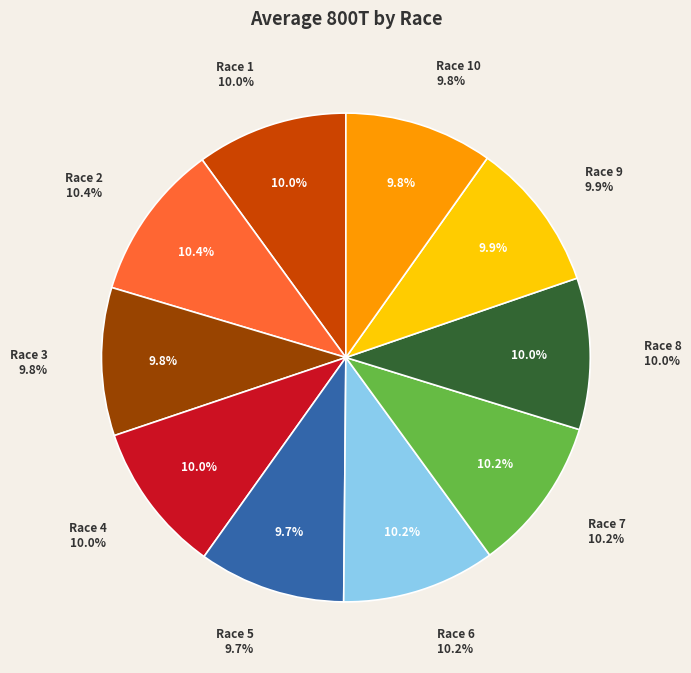

What percentage is NOT represented by Race 8?

90.0%